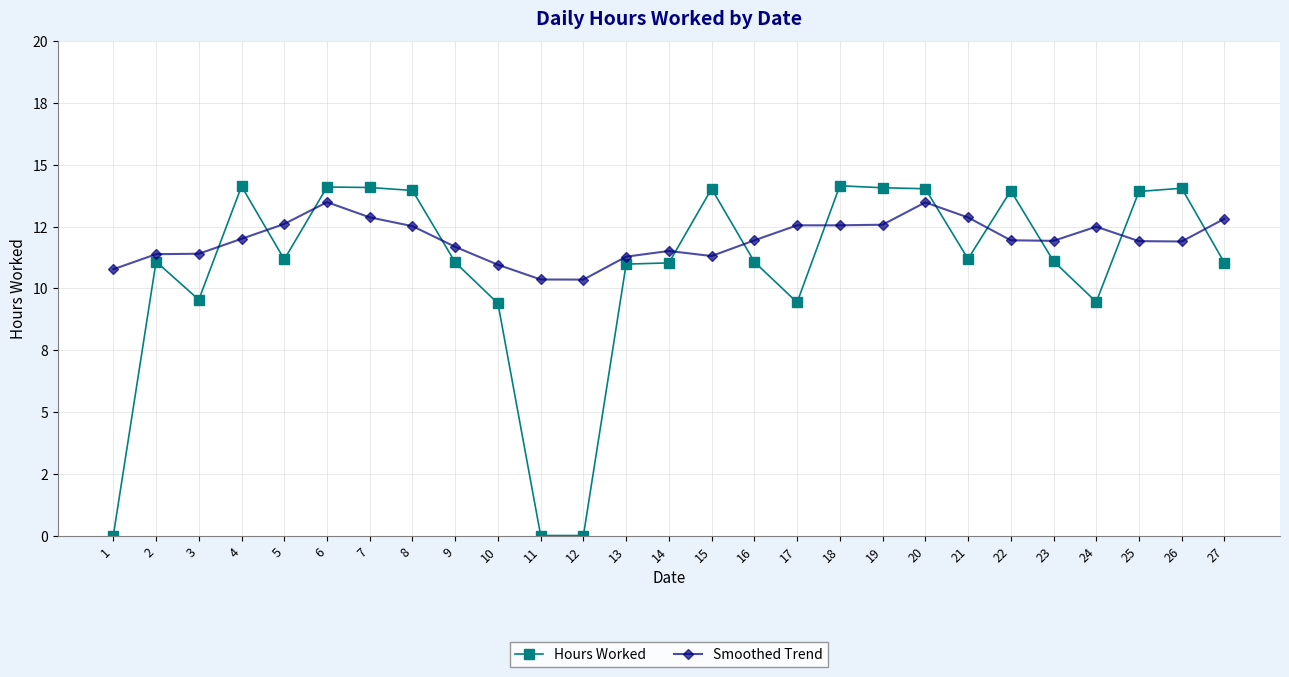

What are all the series names shown in the legend?

Hours Worked, Smoothed Trend